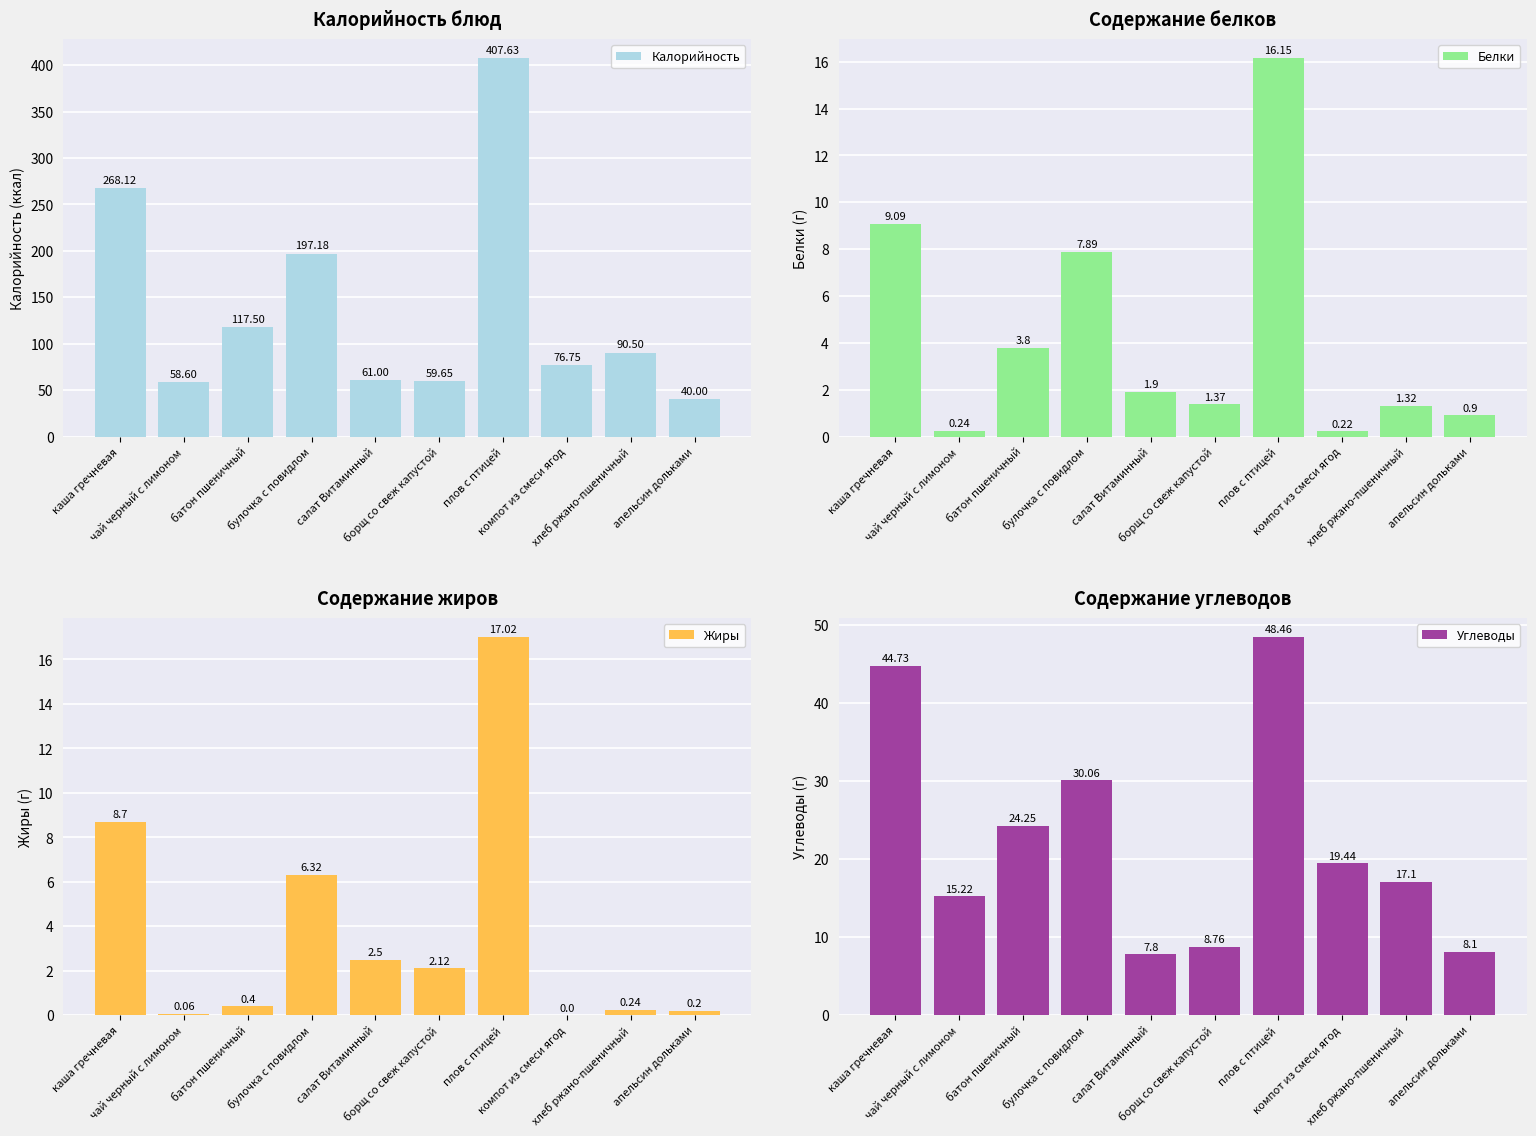

What is the difference between the maximum and minimum values in the Калорийность series?

367.6